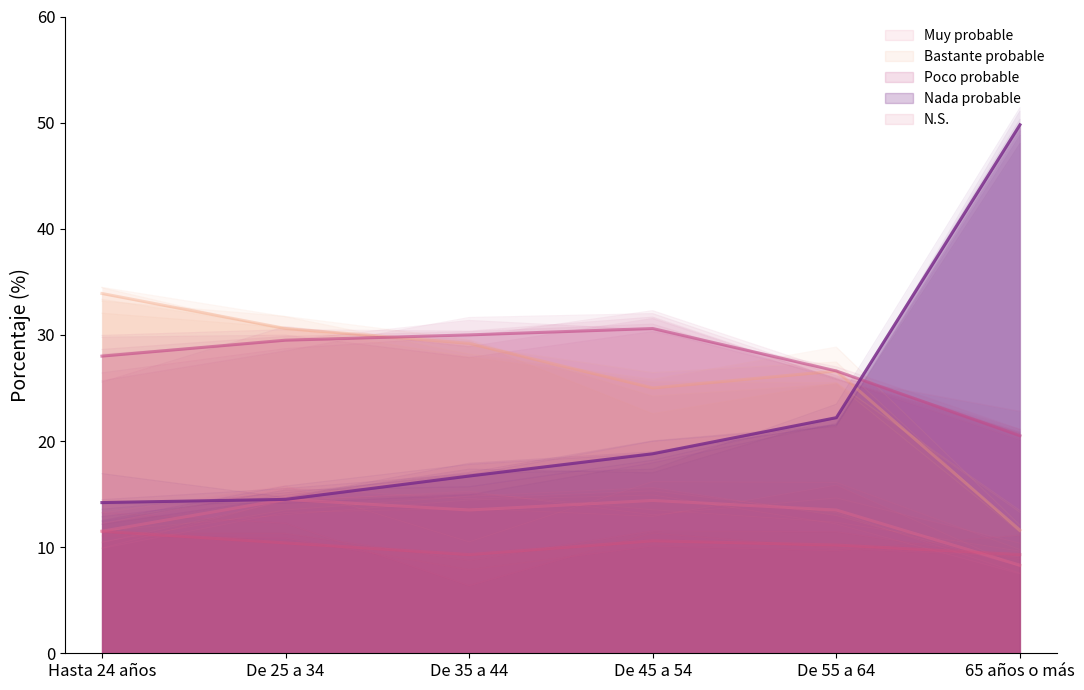

What is the value of the Nada probable point at the 5th from the left?

22.2